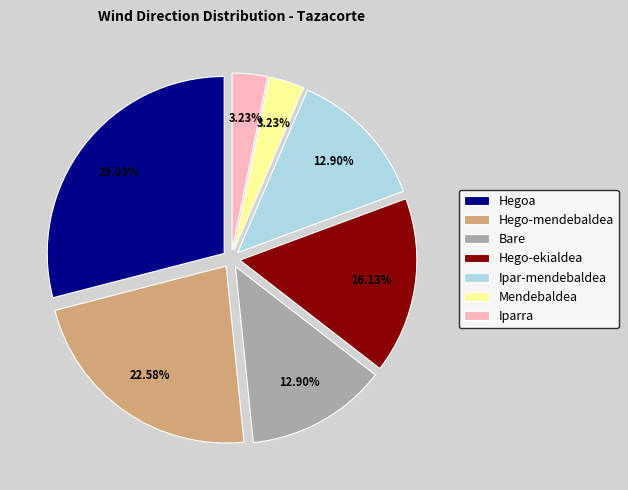

Between Iparra and Hego-mendebaldea, which is larger?

Hego-mendebaldea